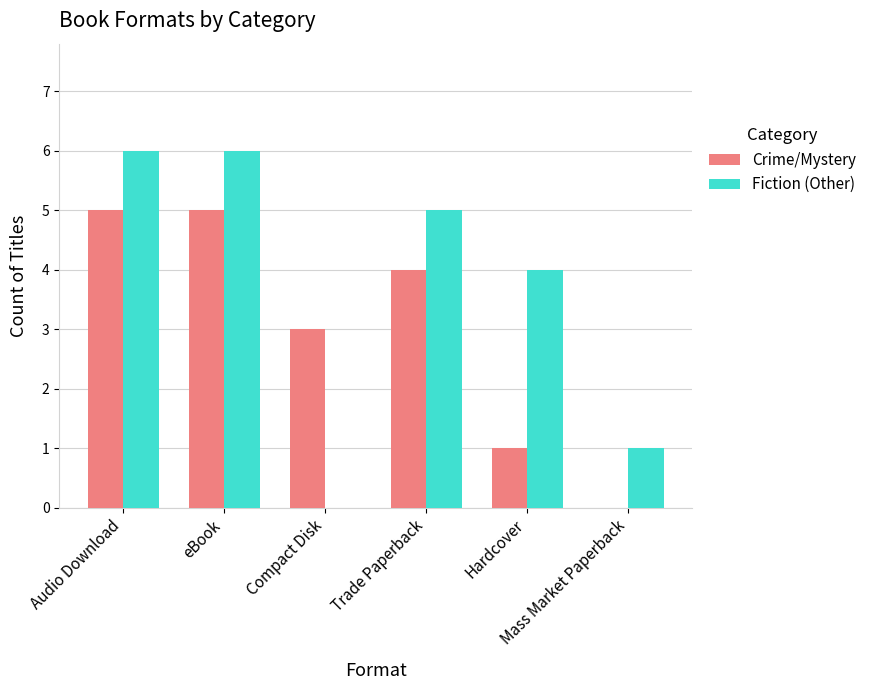

What is the spread (max minus min) of values at eBook?

1